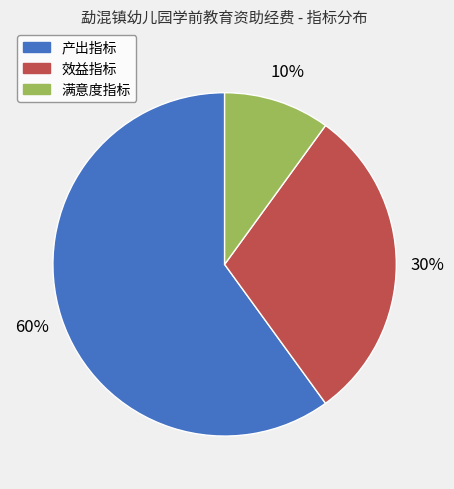

Is the sum of 效益指标 and 满意度指标 greater than half?

No